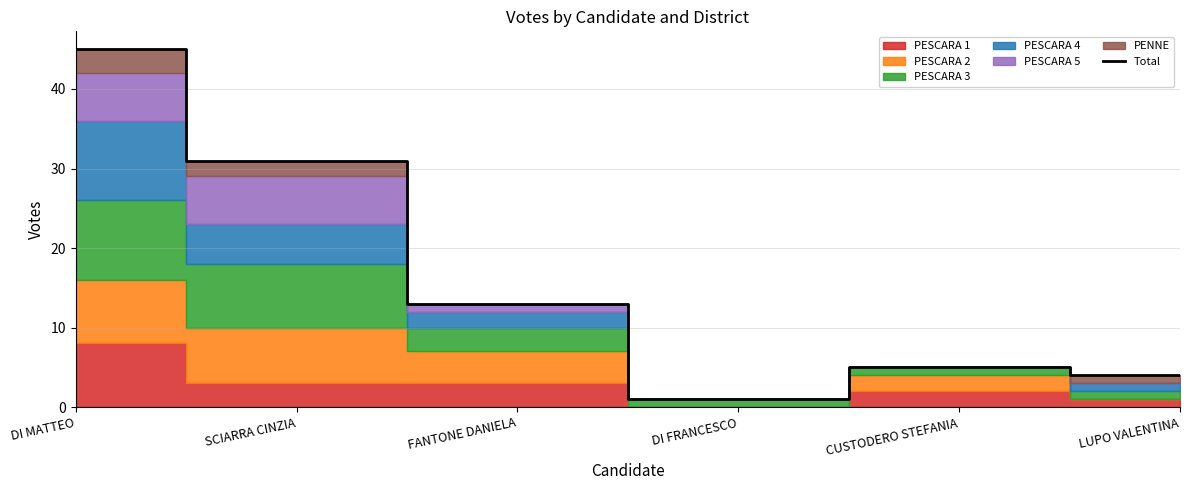

How many points are lower than both their immediate neighbors (excluding endpoints)?

1